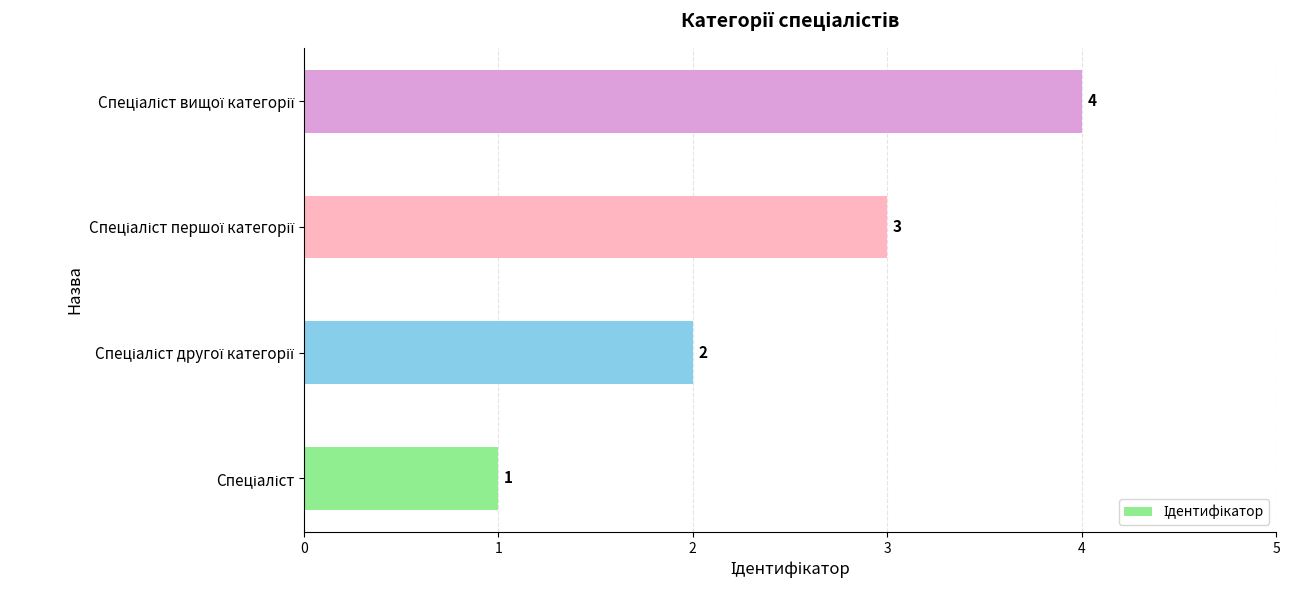

What is the greatest value displayed?

4